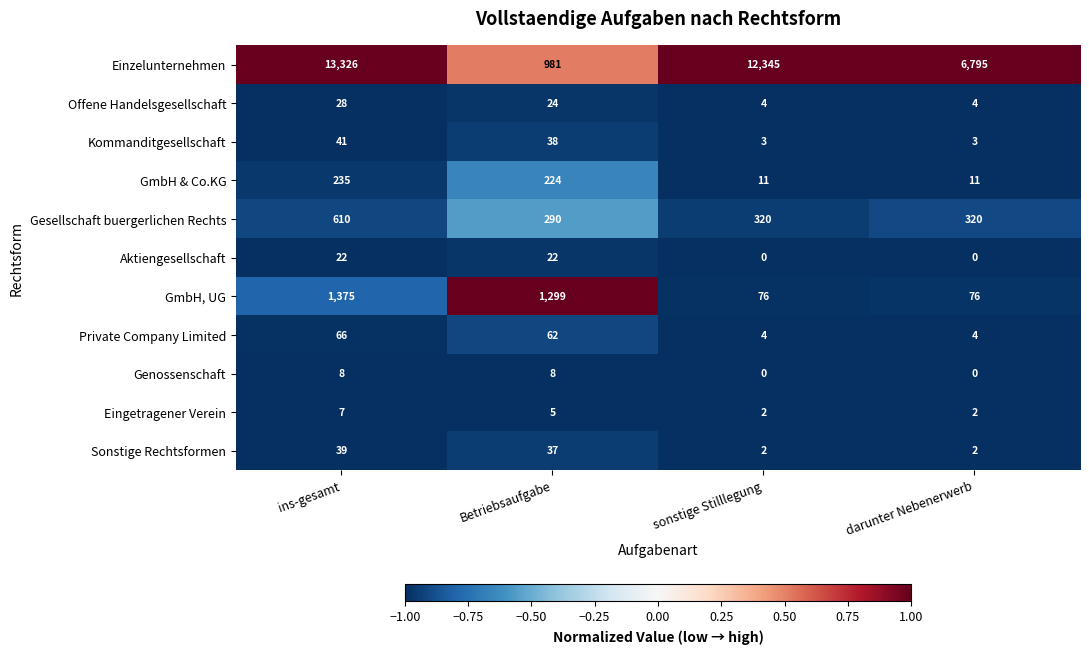

What is the smallest value displayed?

0